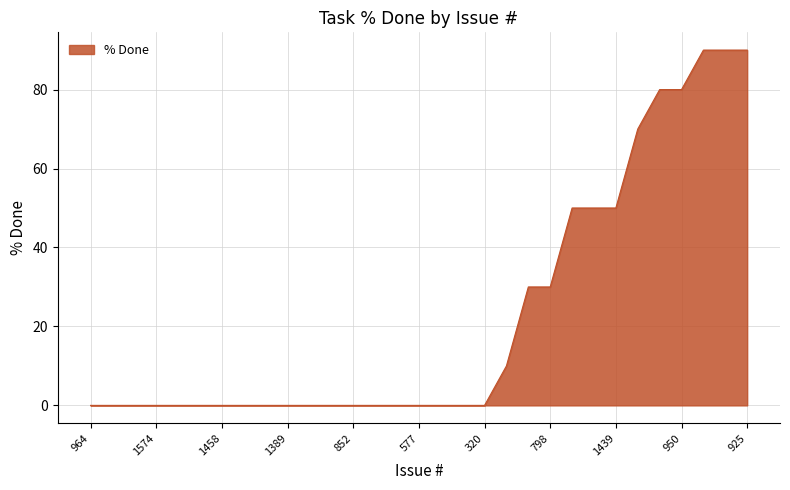

What is the average value?

23